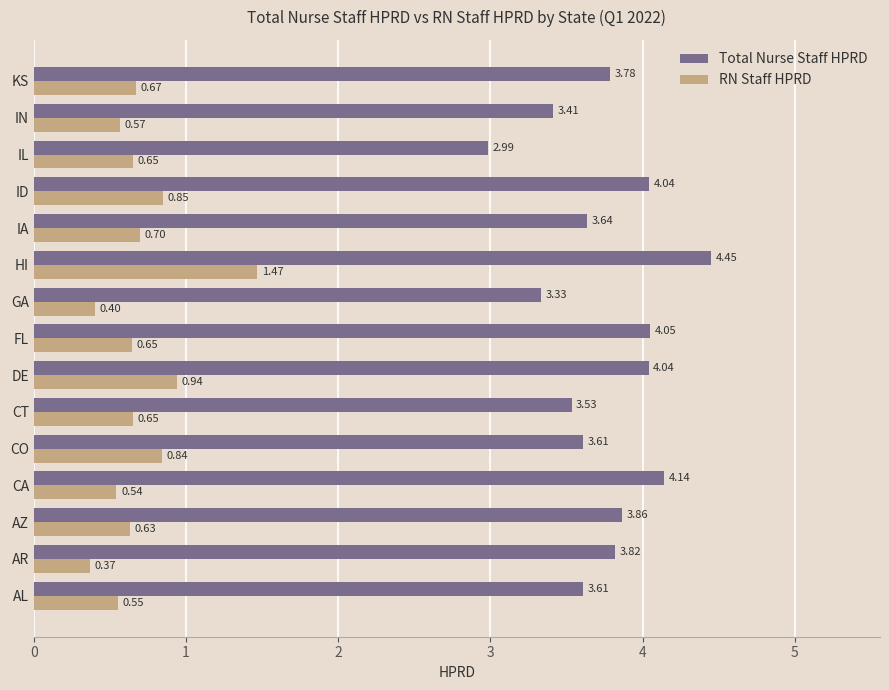

Which series has the largest range (max minus min)?

Total Nurse Staff HPRD